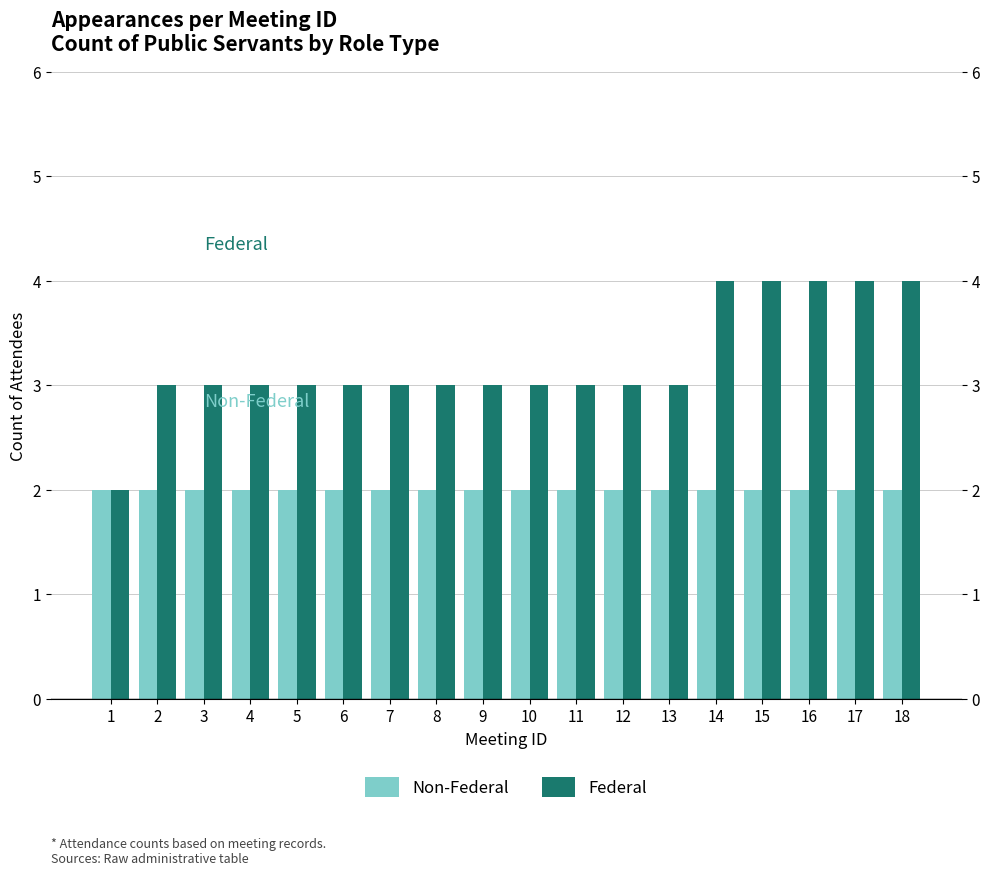

At 17, list the series in order from smallest to largest.

Non-Federal, Federal